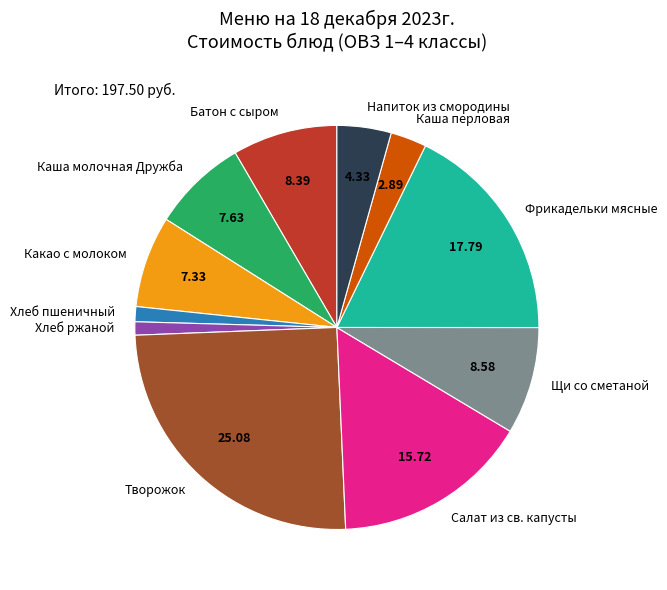

Is Творожок the majority of the pie?

No